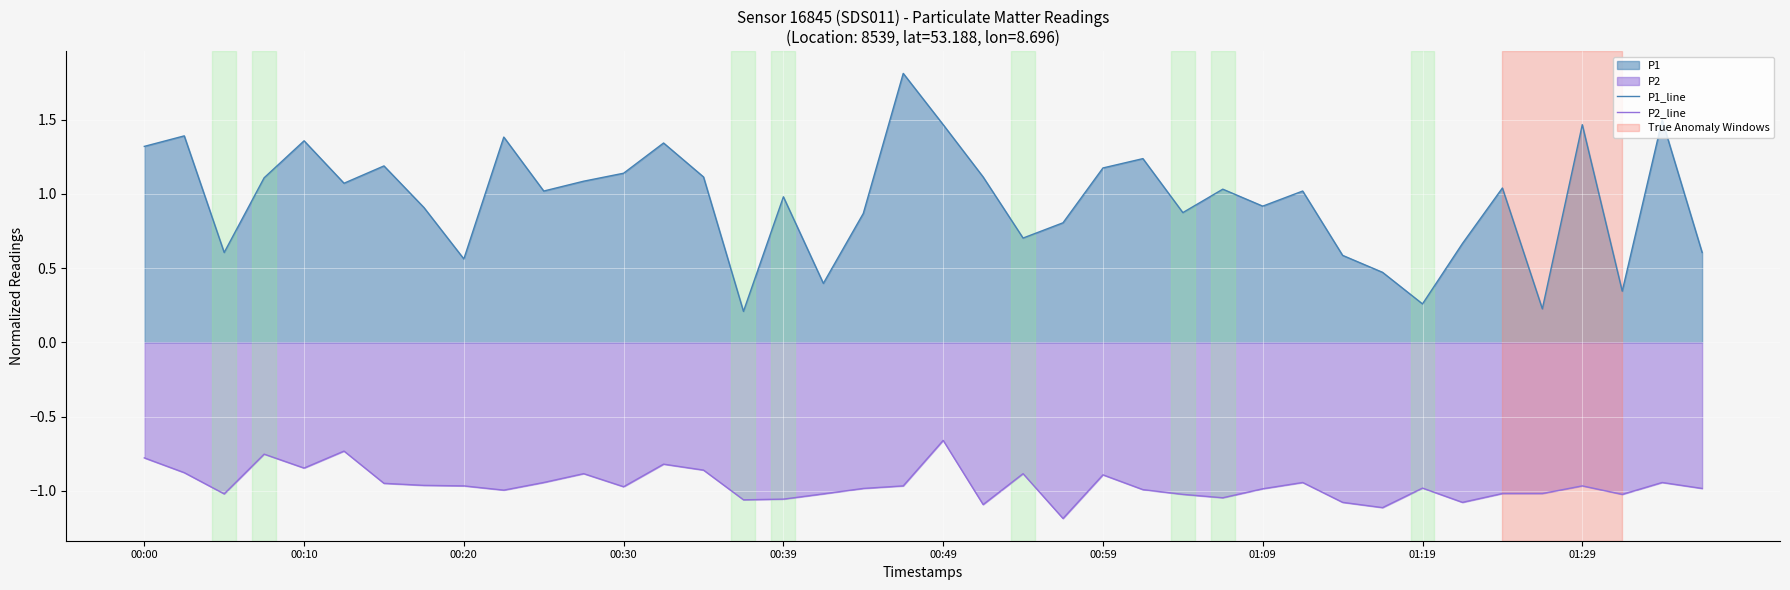

What is the lowest value of the P1_line series?

0.2